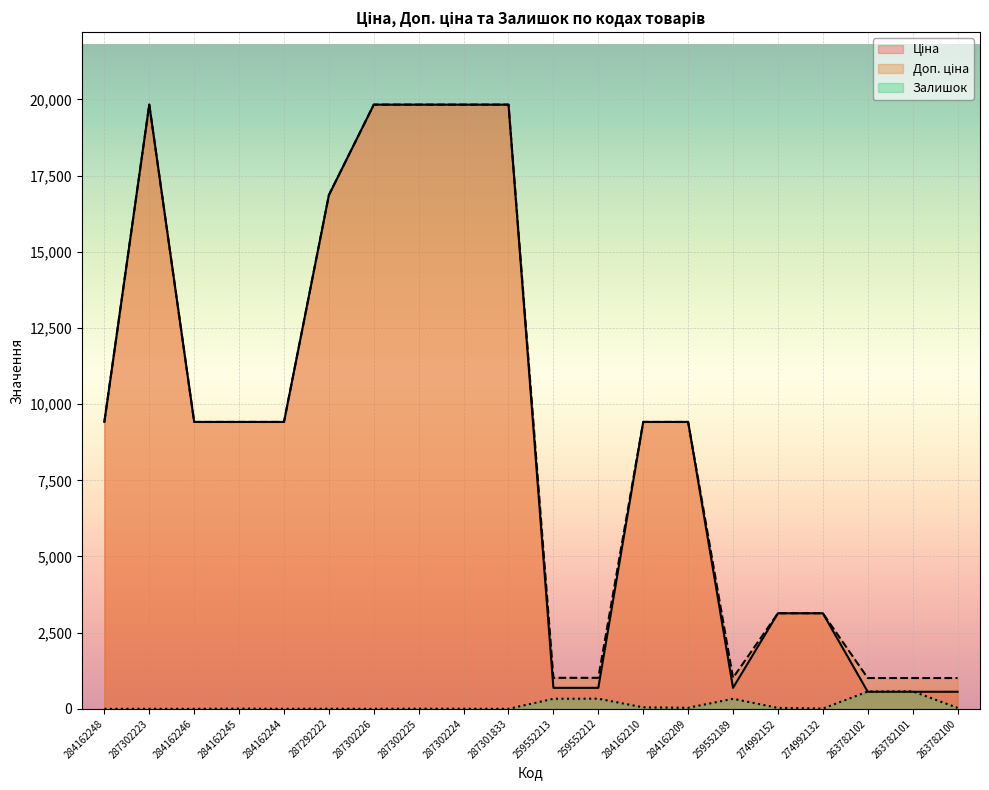

True or false: Ціна and Доп. ціна intersect in this chart.

False